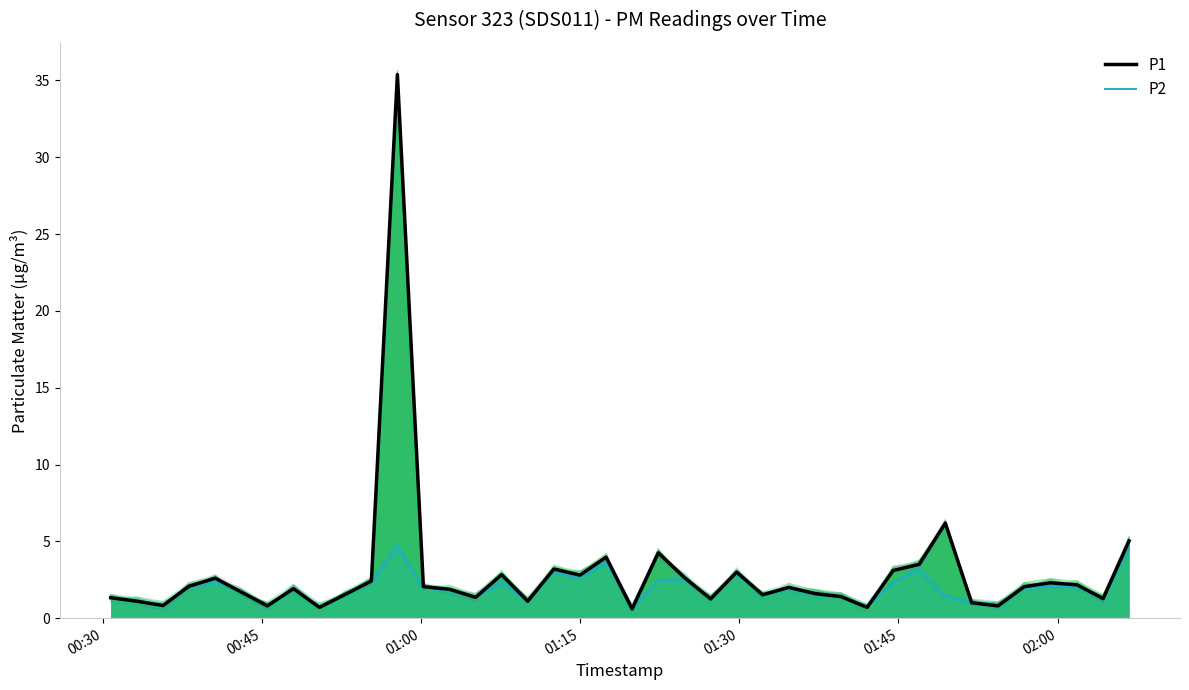

How many values in the P2 series exceed 1?

33